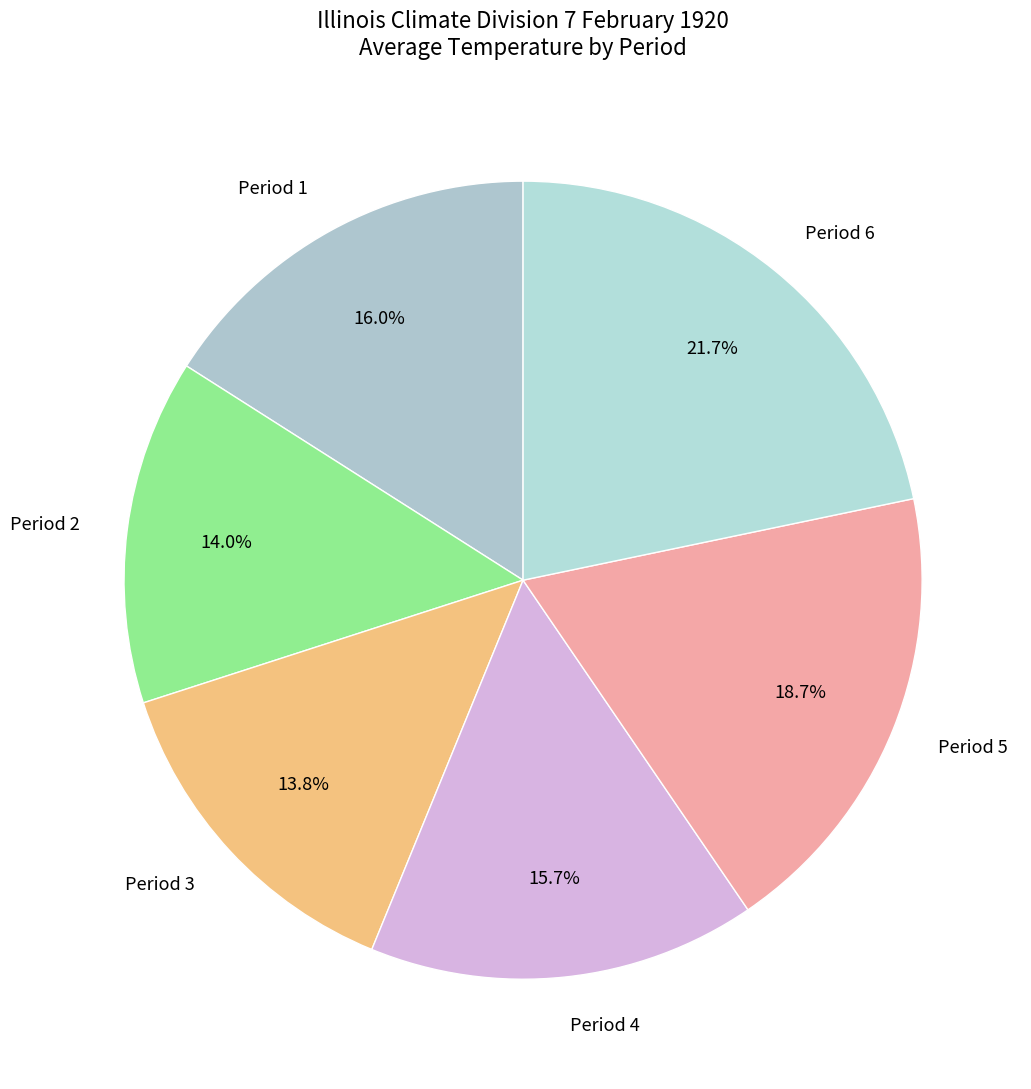

How many segments does this pie chart have?

6